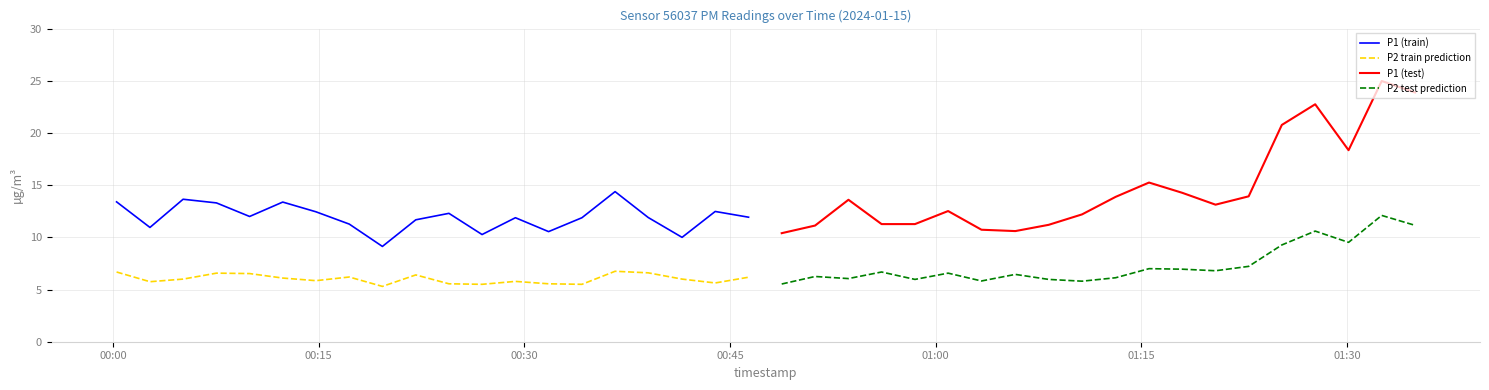

True or false: P1 (train) and P2 train prediction cross at least once.

False